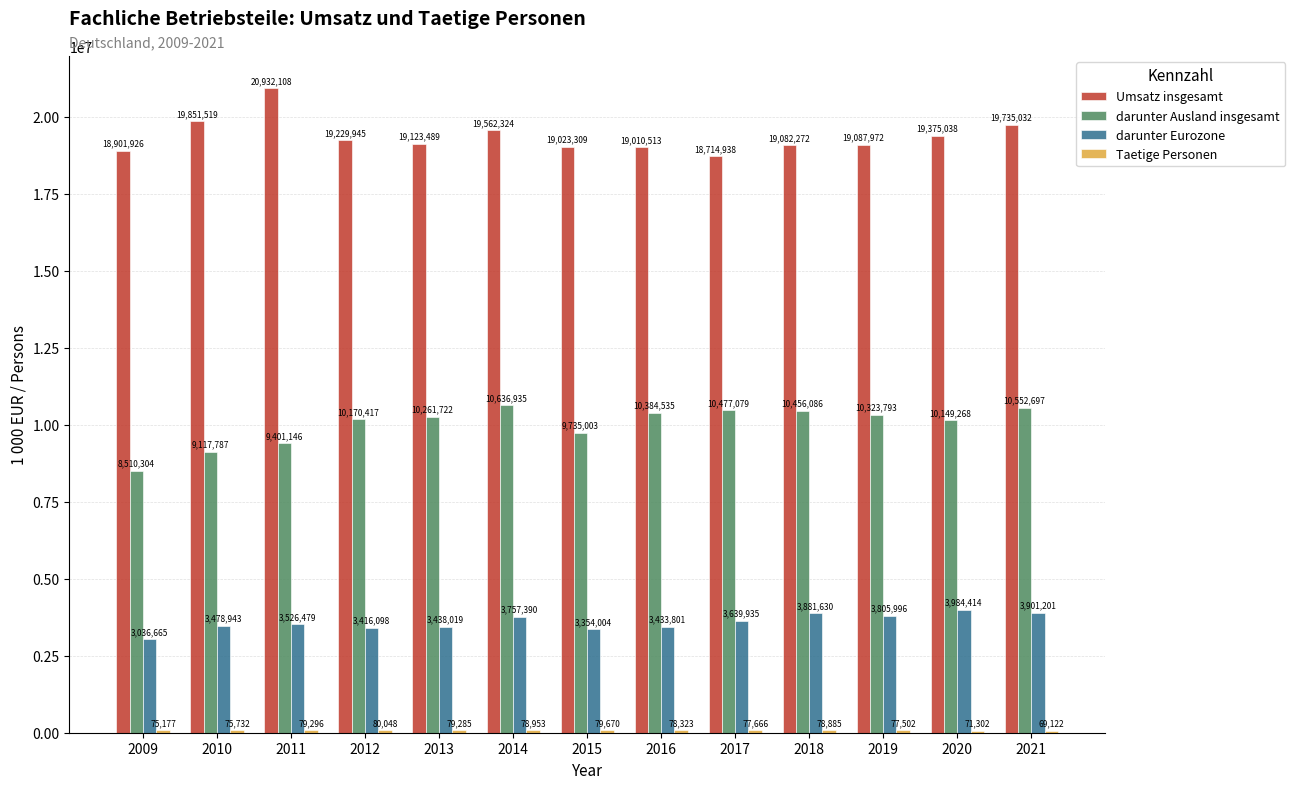

Does the chart contain stacked bars?

No